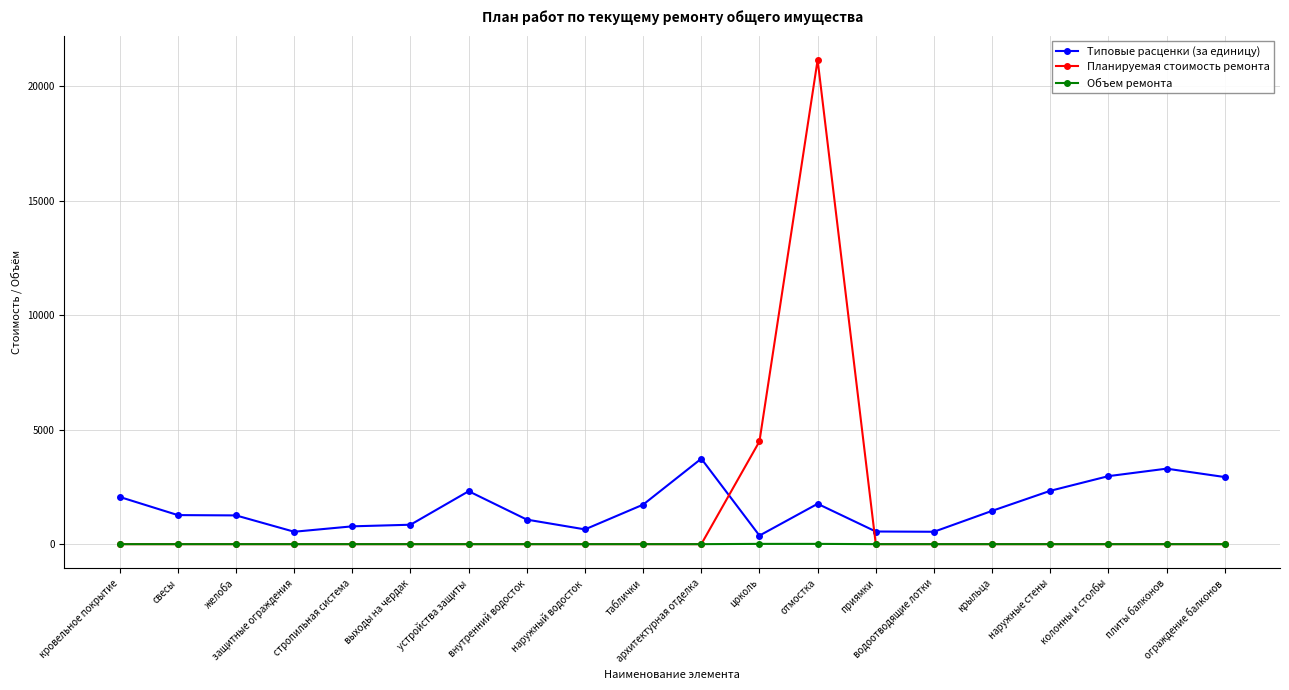

How many times do Типовые расценки (за единицу) and Планируемая стоимость ремонта cross each other?

2